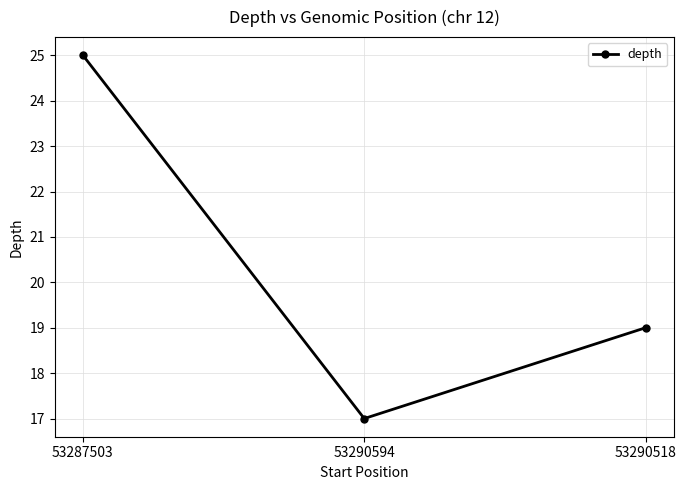

What is the label of the 2nd point from the right?

53290594